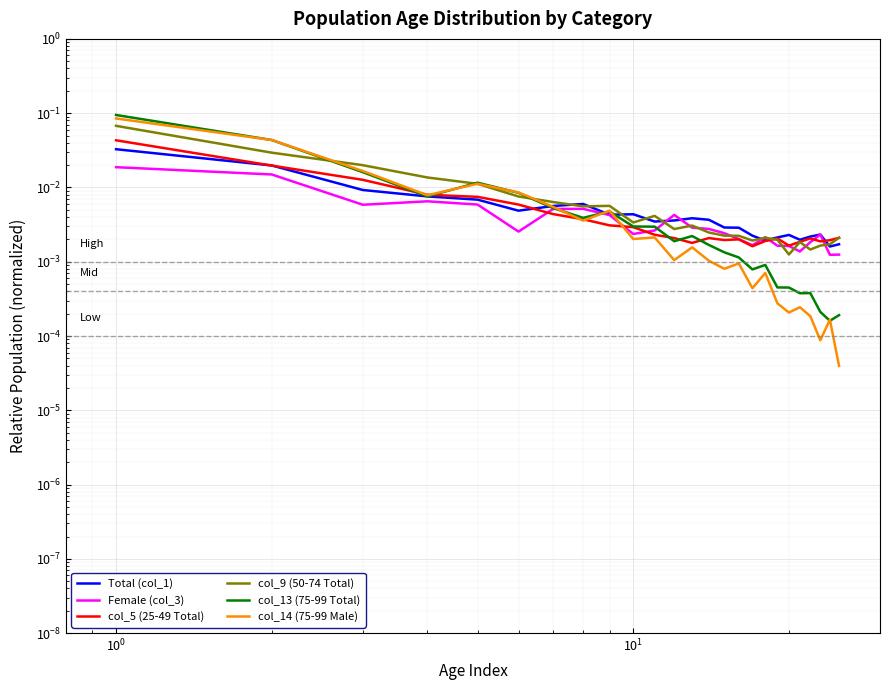

Is the value of col_9 (50-74 Total) at 24 greater than the value of Total (col_1) at 21?

No